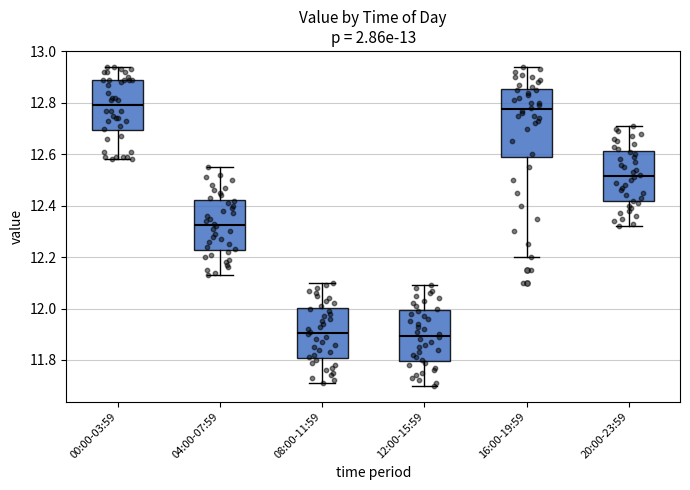

Reading left to right, read every box against the y-axis: the position of its median line, the range the box covers, and the ends of its whiskers. The values are not printed on the chart, so give them approximately, as read against the axis.

00:00-03:59: median 12.80, box 12.70 to 12.90, whiskers 12.58 to 12.94
04:00-07:59: median 12.32, box 12.22 to 12.42, whiskers 12.14 to 12.56
08:00-11:59: median 11.90, box 11.80 to 12.00, whiskers 11.72 to 12.10
12:00-15:59: median 11.90, box 11.80 to 12.00, whiskers 11.70 to 12.10
16:00-19:59: median 12.78, box 12.58 to 12.86, whiskers 12.20 to 12.94
20:00-23:59: median 12.52, box 12.42 to 12.62, whiskers 12.32 to 12.72